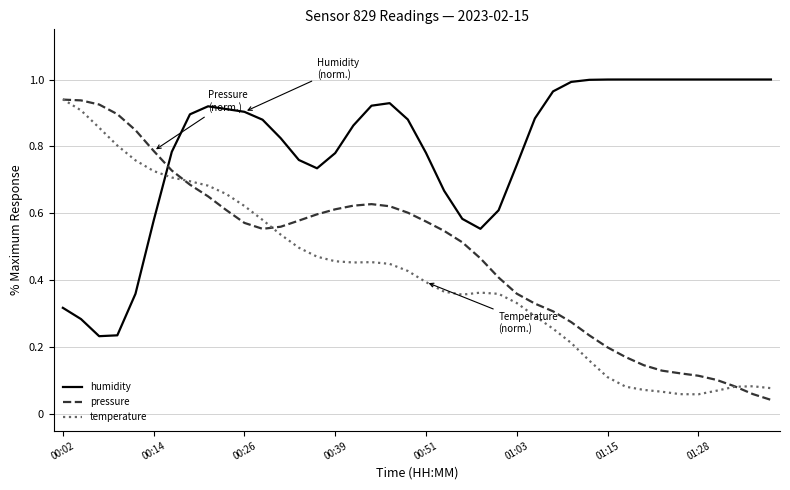

What are all the series names shown in the legend?

humidity, pressure, temperature